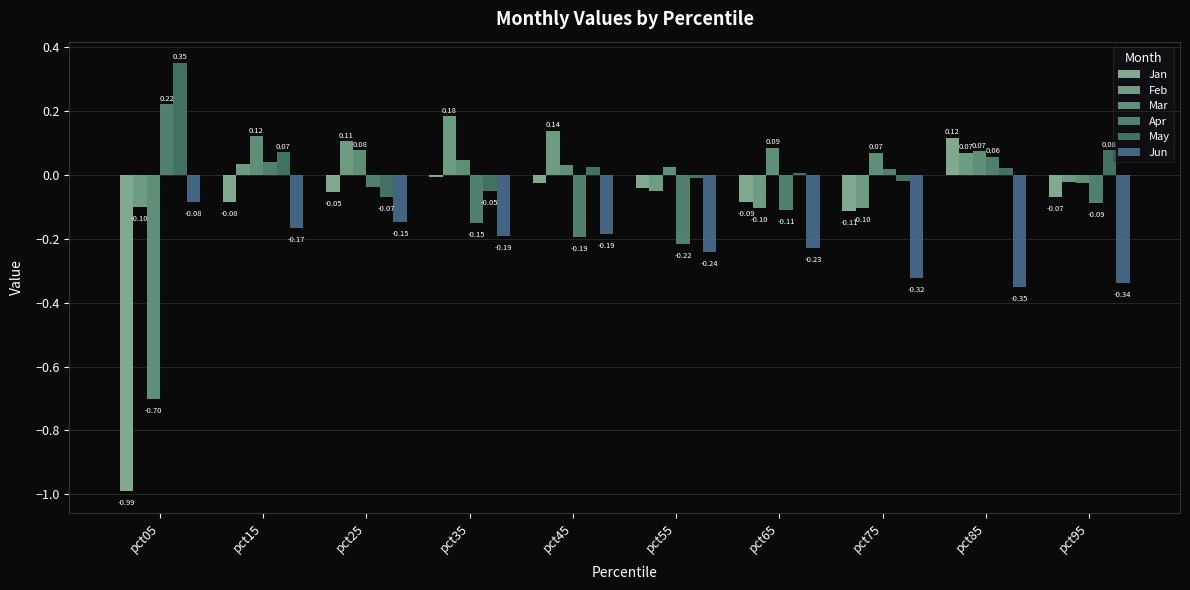

Read the Mar value at pct05.

-0.7